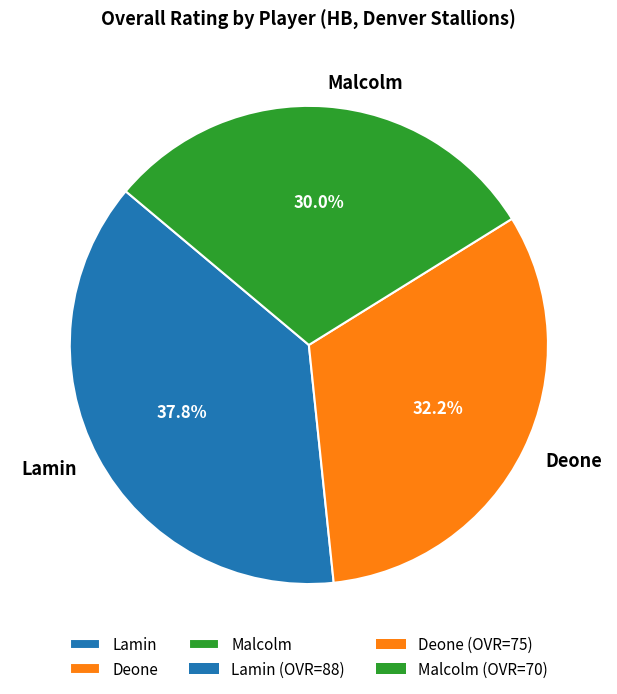

Rank the categories by value from highest to lowest.

Lamin, Deone, Malcolm